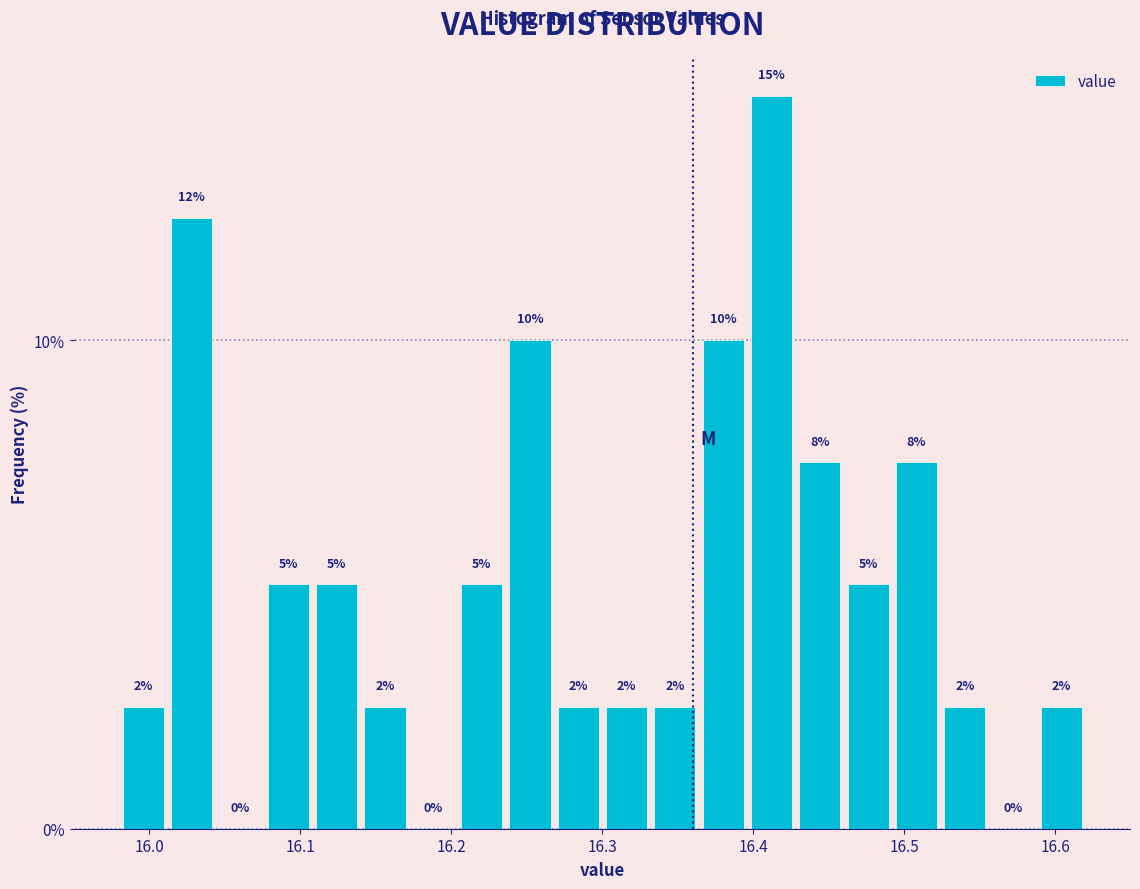

Read against the x-axis, roughly where is the centre of the tallest bar?

16.41